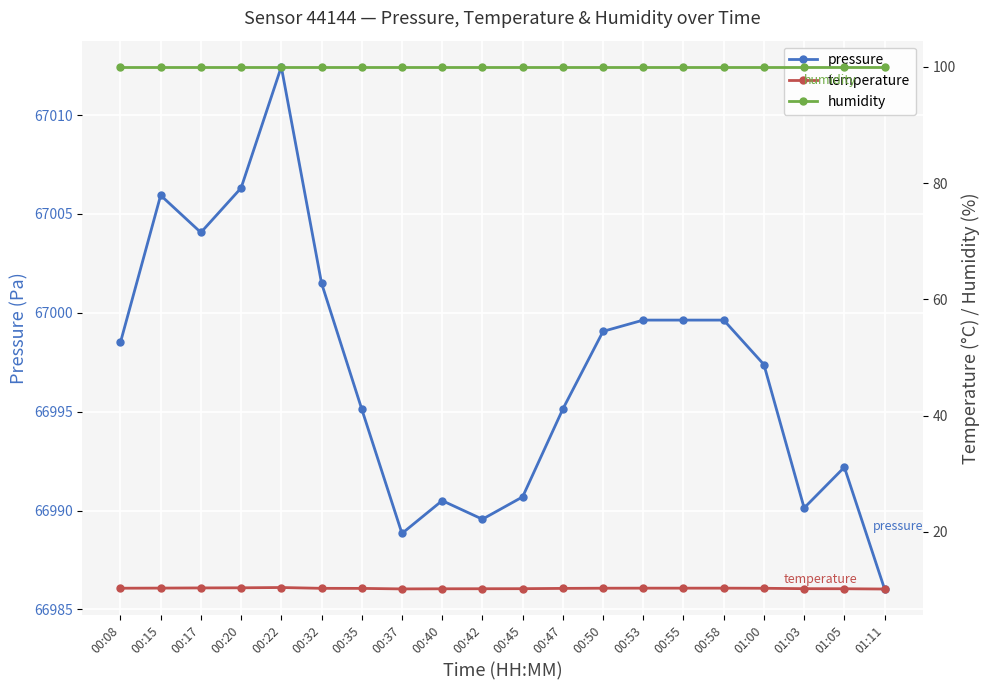

At which category is the sum across all series the highest?

00:22